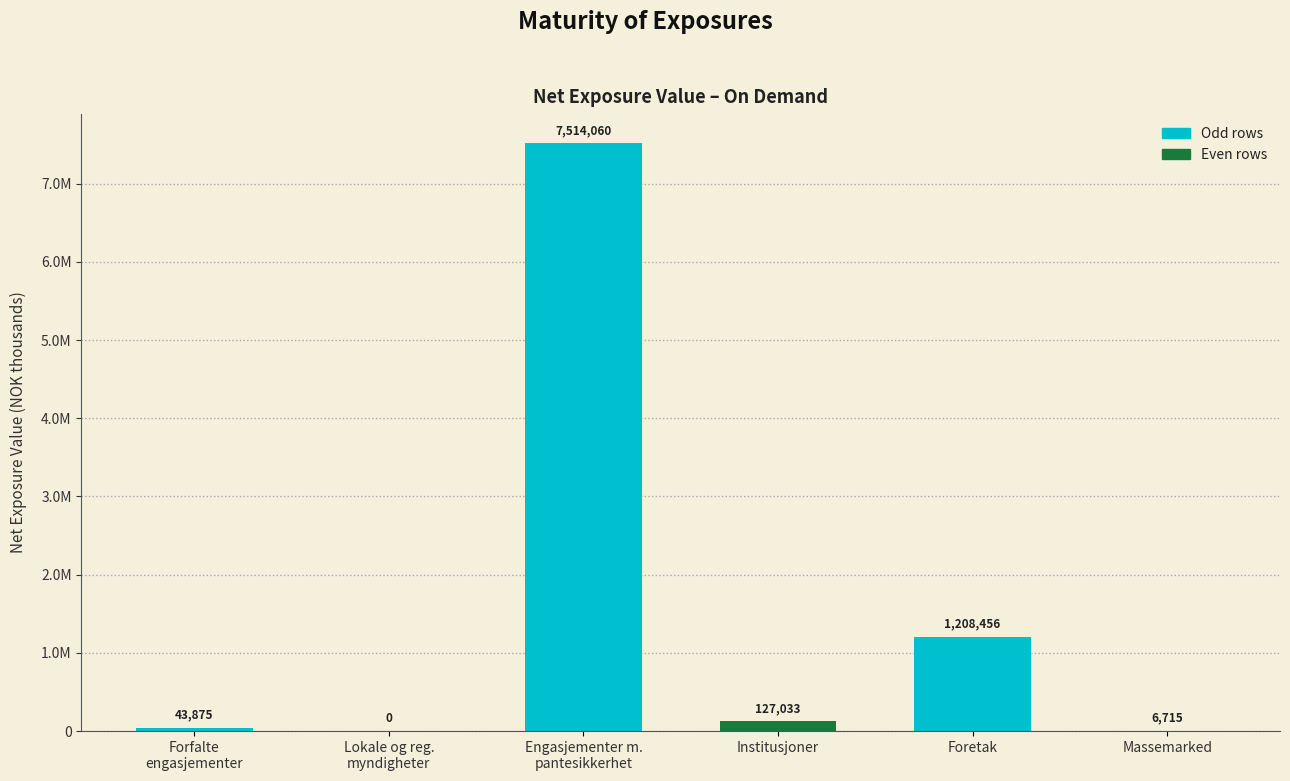

Are the bars horizontal?

No